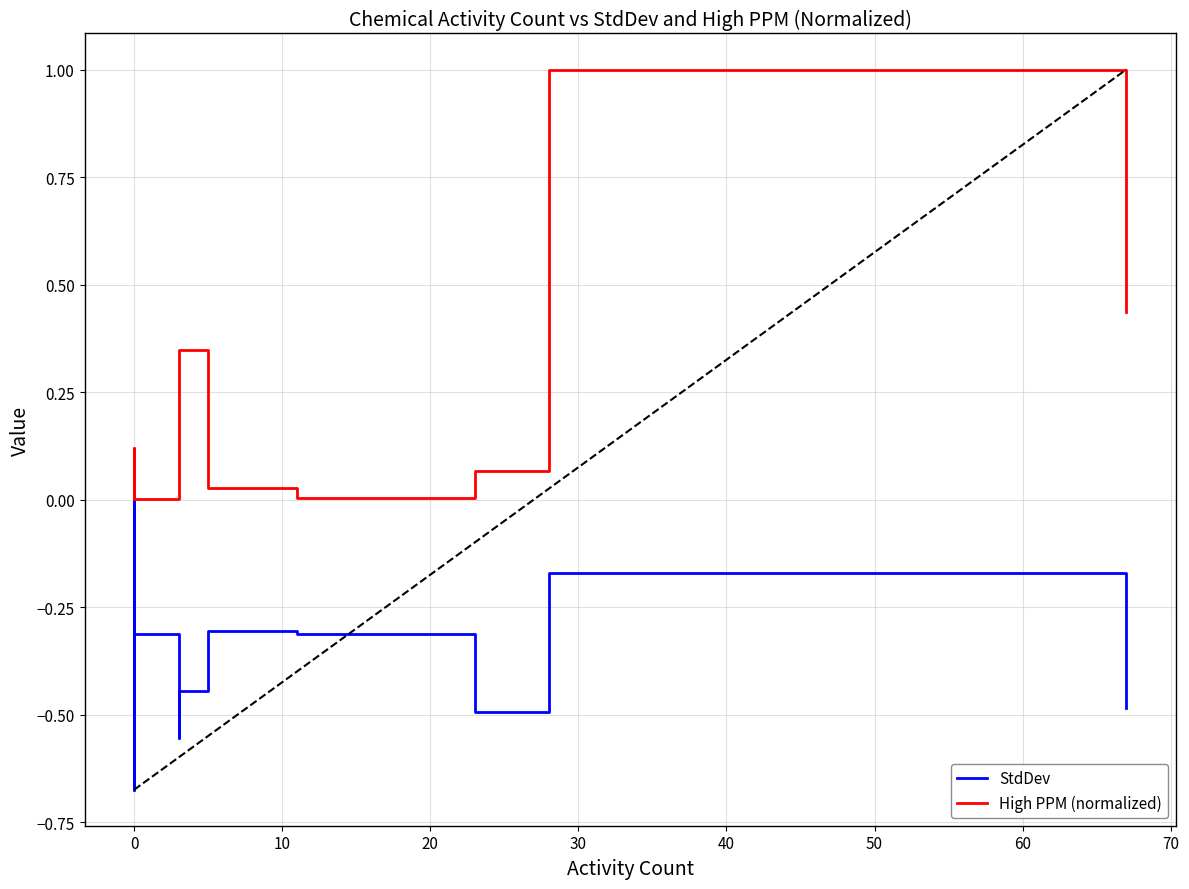

How many lines are shown in the chart?

2